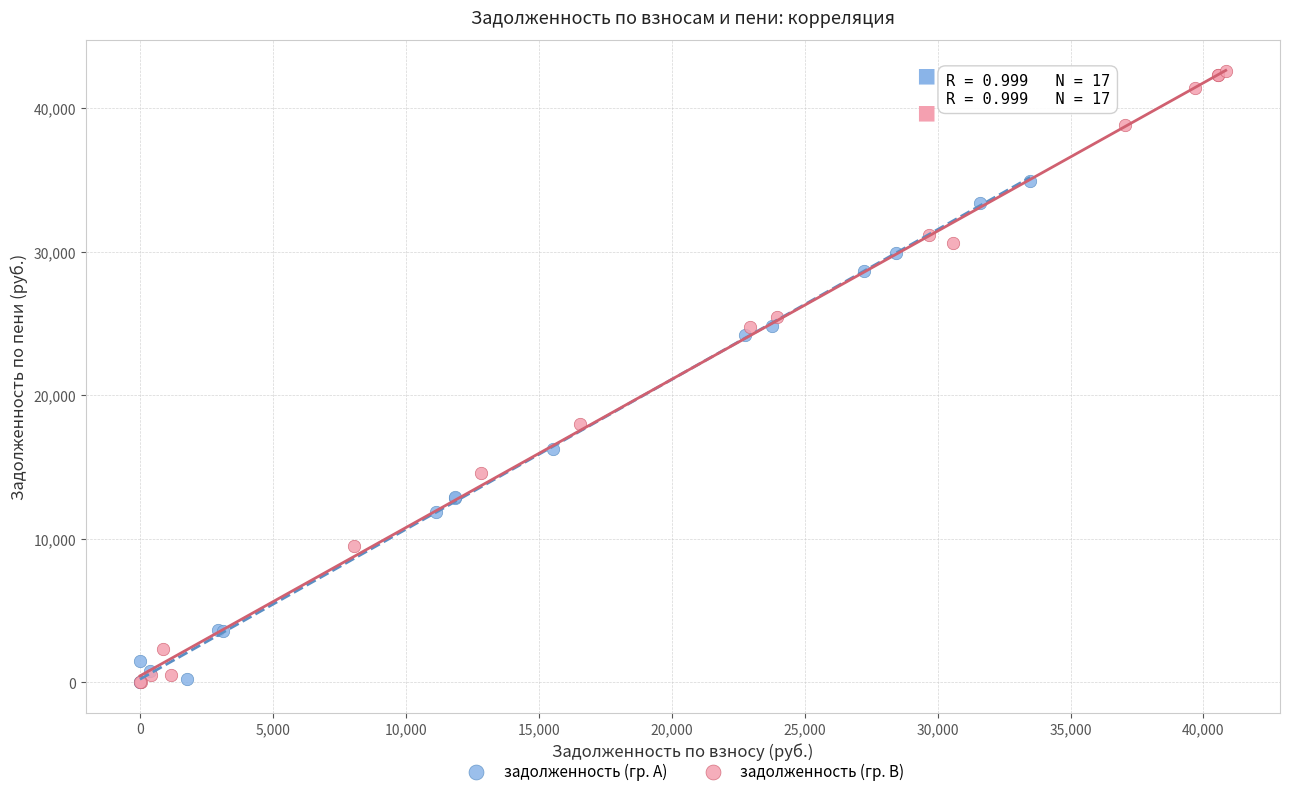

What are all the series names shown in the legend?

задолженность (гр. A), задолженность (гр. B)